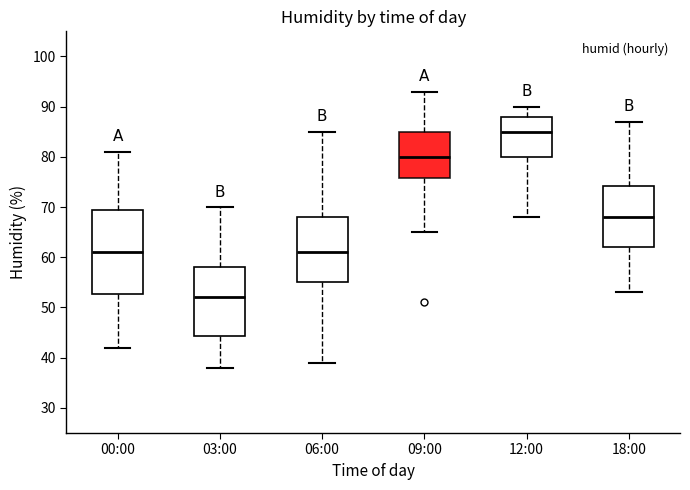

Where does the upper whisker of the box for 18:00 end on the y-axis? The values are not printed on the chart, so give them approximately, as read against the axis.

87